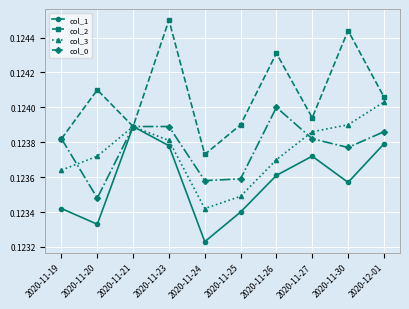

At which category is the sum across all series the highest?

2020-11-23